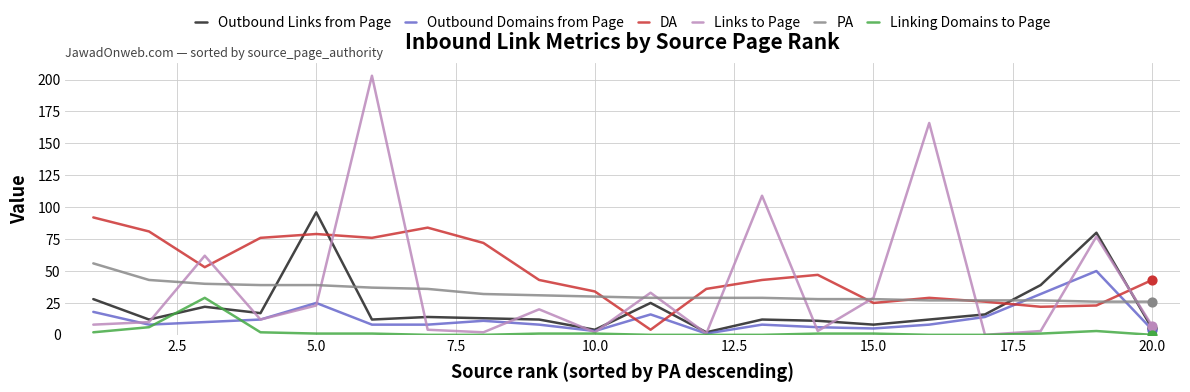

Which series has the largest total across all categories?

DA